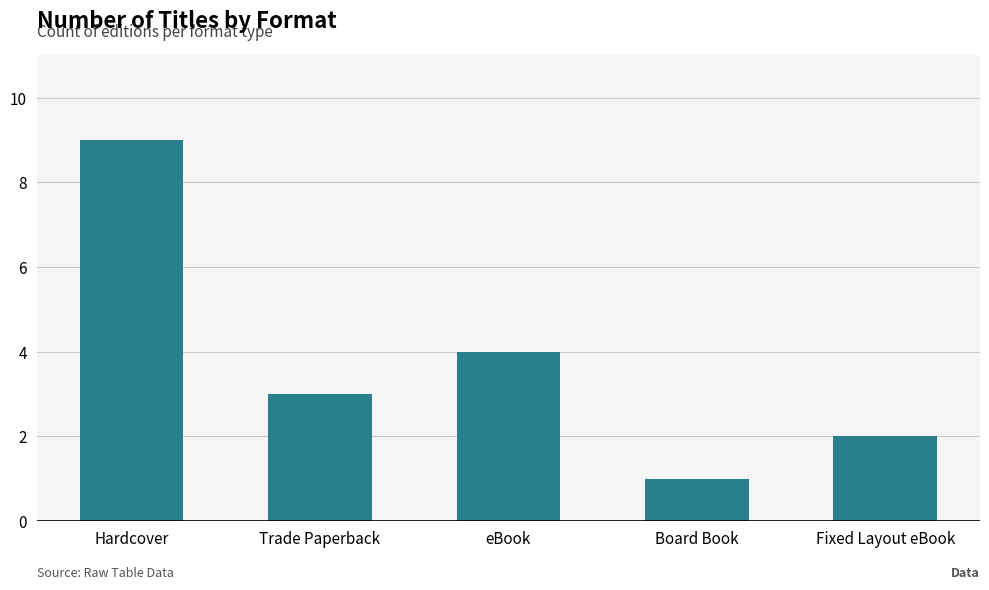

What is the ratio of the value at Fixed Layout eBook to the value at Trade Paperback?

0.7